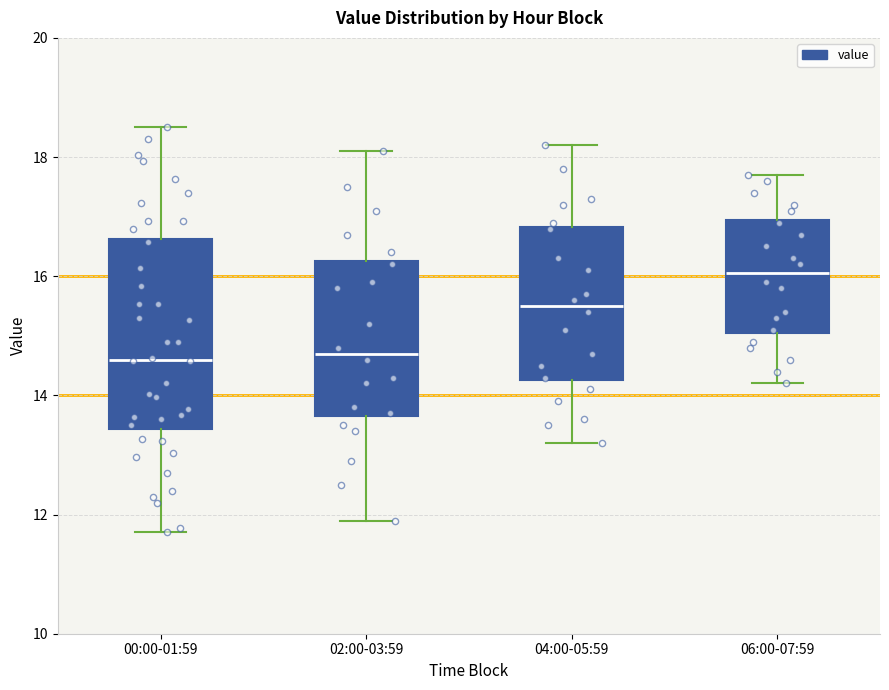

Which box's median line is the highest?

06:00-07:59